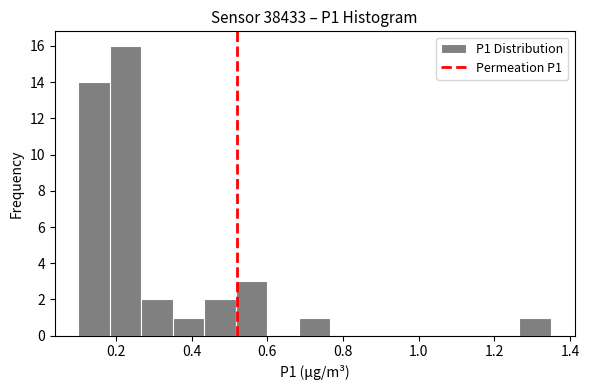

Reading left to right, list every bar in this chart as the range it spans on the x-axis followed by its height. Neither the bar edges nor the heights are printed on the chart, so give them approximately, as read against the axes.

0.10 to 0.18: 14
0.18 to 0.26: 16
0.26 to 0.36: 2
0.36 to 0.44: 1
0.44 to 0.52: 2
0.52 to 0.60: 3
0.60 to 0.68: 0
0.68 to 0.76: 1
0.76 to 0.86: 0
0.86 to 0.94: 0
0.94 to 1.02: 0
1.02 to 1.10: 0
1.10 to 1.18: 0
1.18 to 1.26: 0
1.26 to 1.36: 1